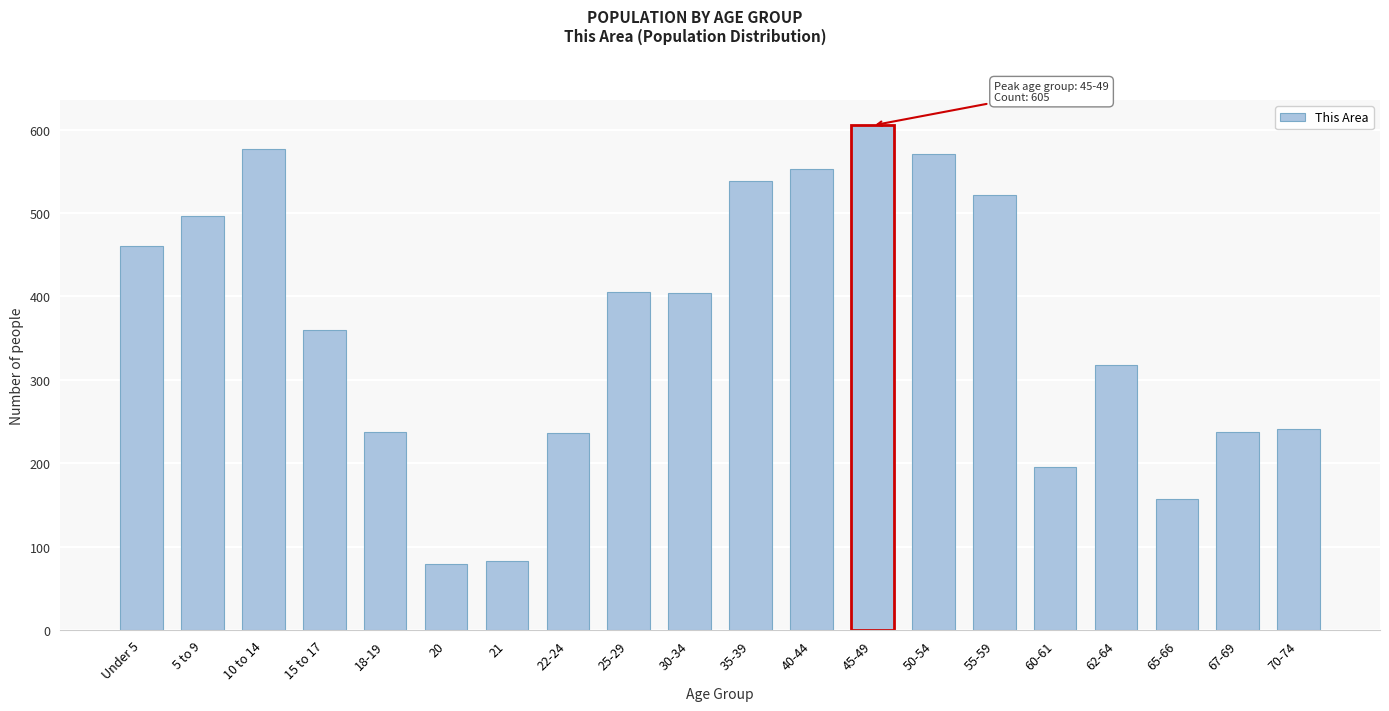

What is the minimum value shown in the chart?

79